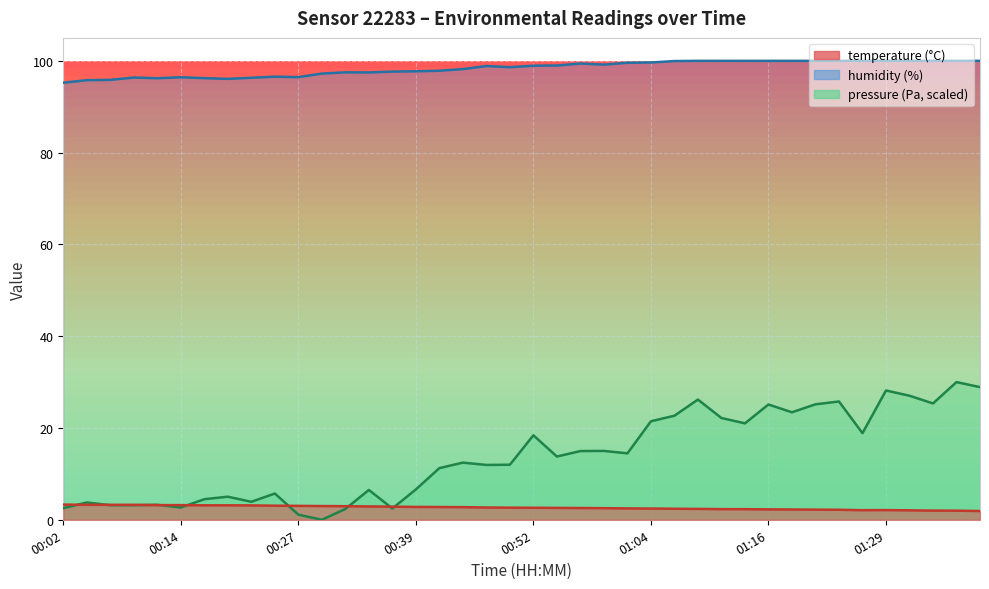

What is the total value across all series at 00:49?

113.2